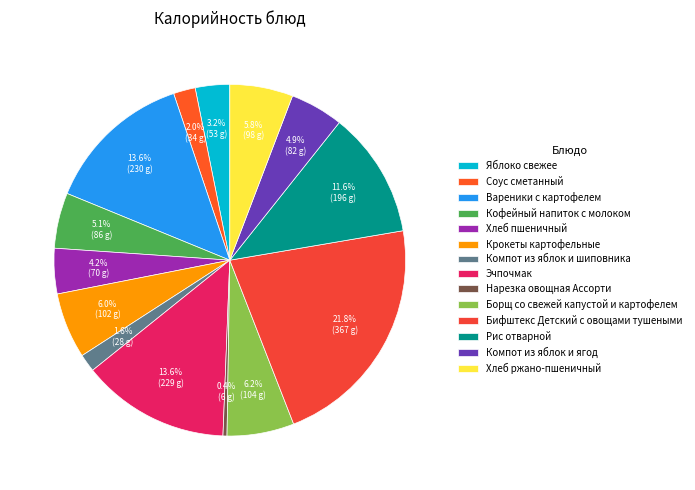

To the nearest percent, what percentage of the pie is Компот из яблок и шиповника?

2%